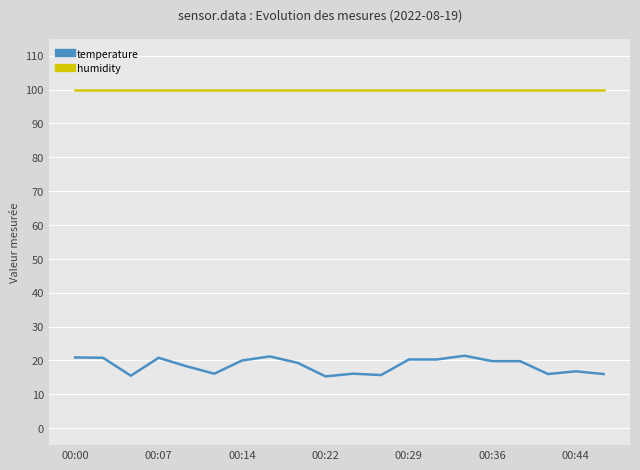

What is the difference between the maximum and minimum values in the temperature series?

6.1